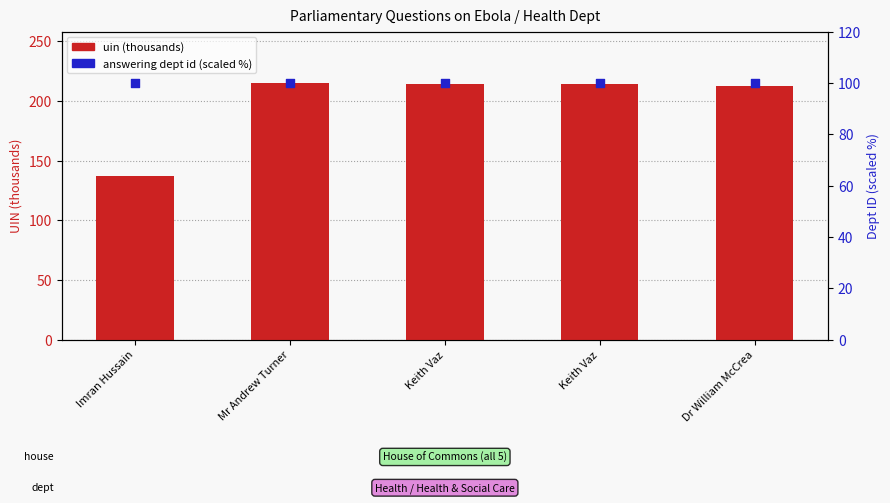

What are all the series names shown in the legend?

uin (thousands), answering dept id (scaled %)